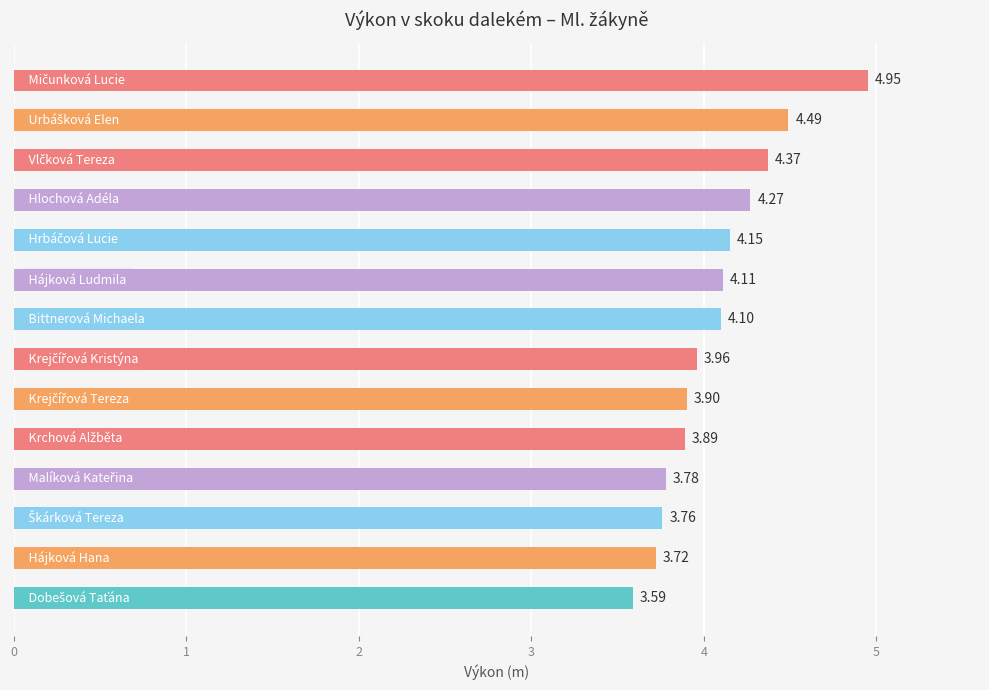

What is the difference between the second highest and minimum values?

0.9